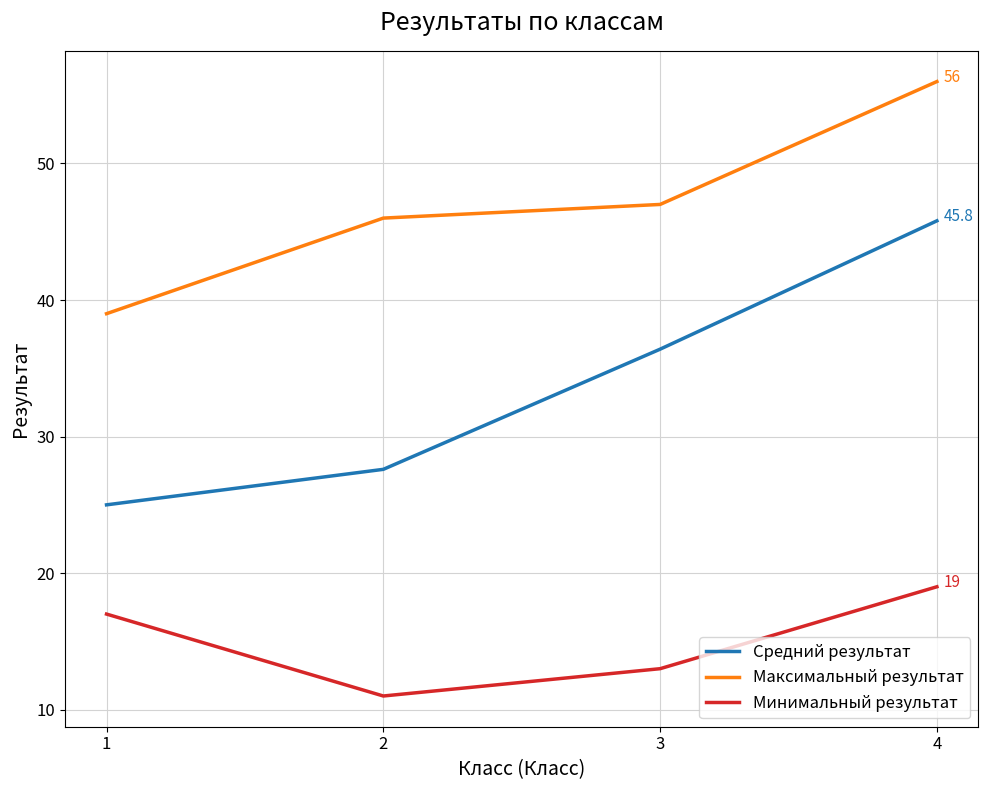

At which label is Средний результат closest to 35?

3